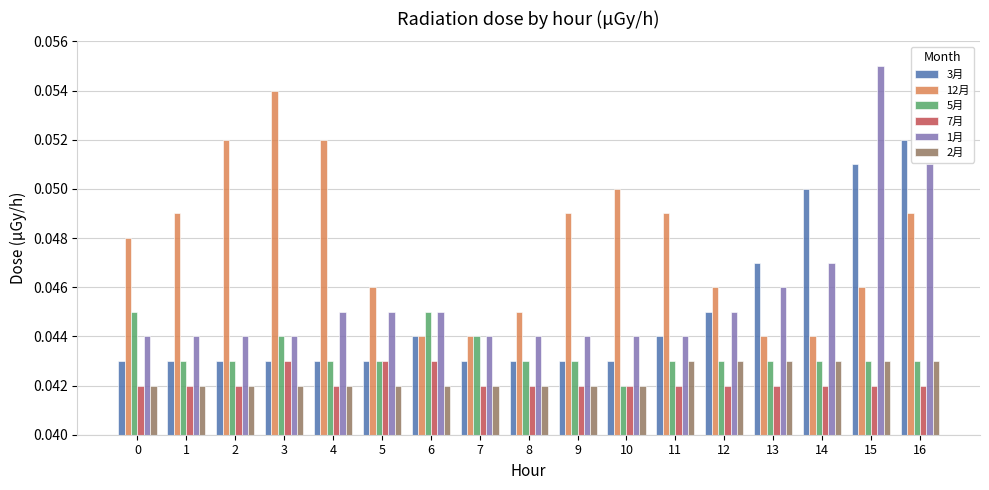

Which series has the largest total across all categories?

12月